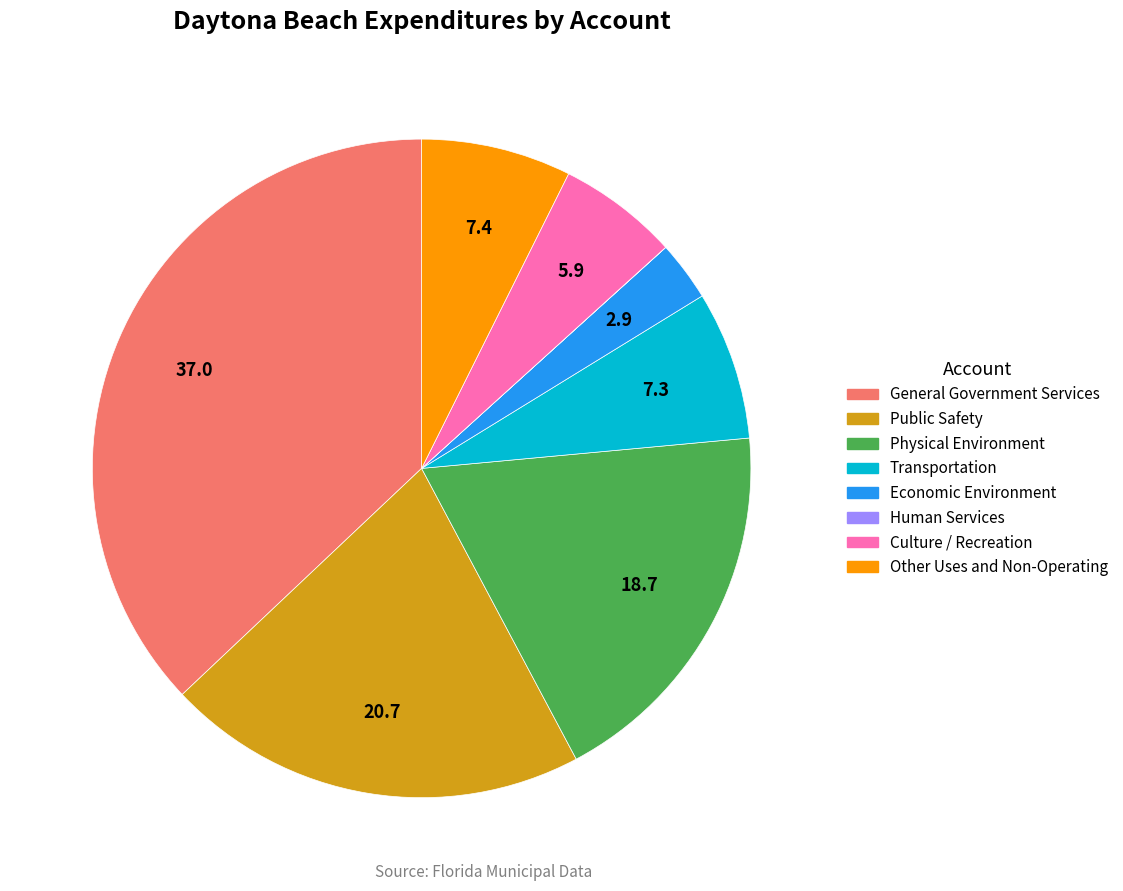

Do Other Uses and Non-Operating and Economic Environment together represent more than half of the pie?

No